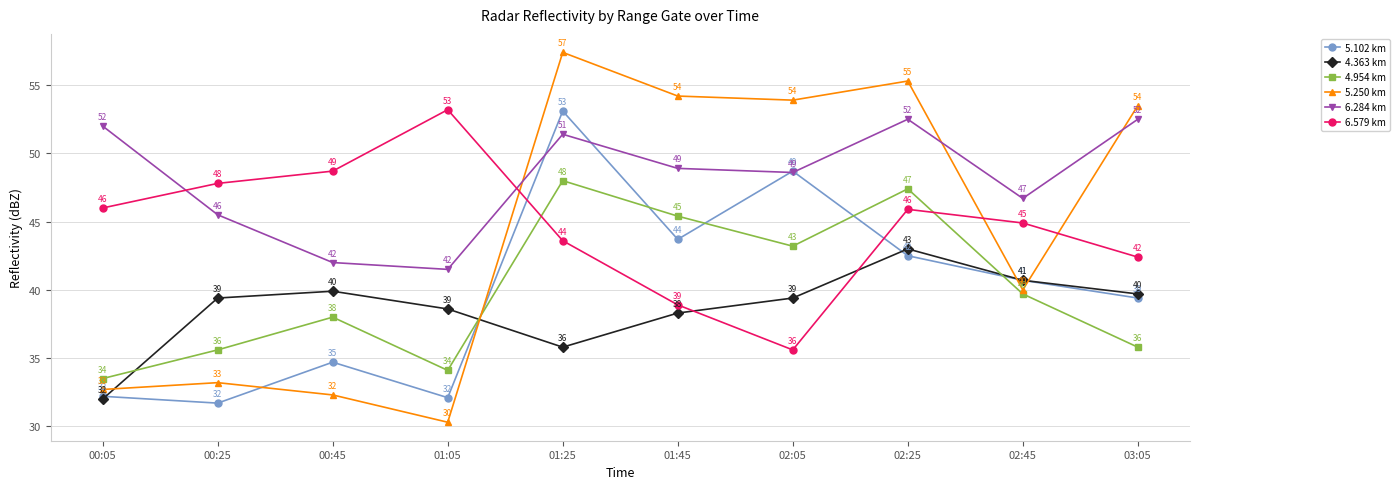

At how many categories does at least one series exceed 41?

10